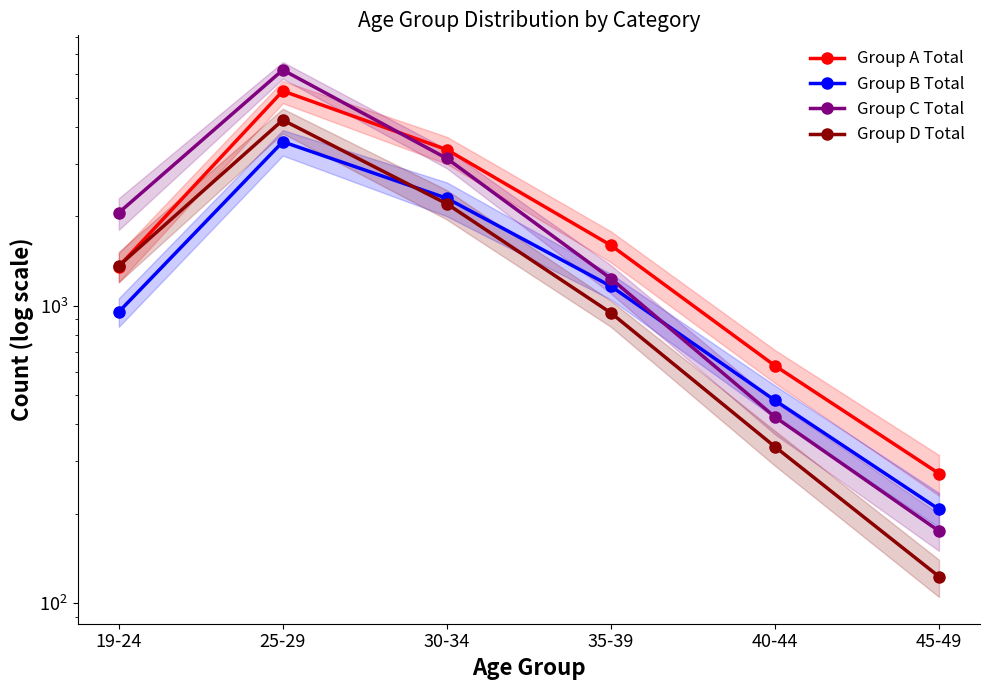

Rank the series at 25-29 from lowest to highest value.

Group B Total, Group D Total, Group A Total, Group C Total